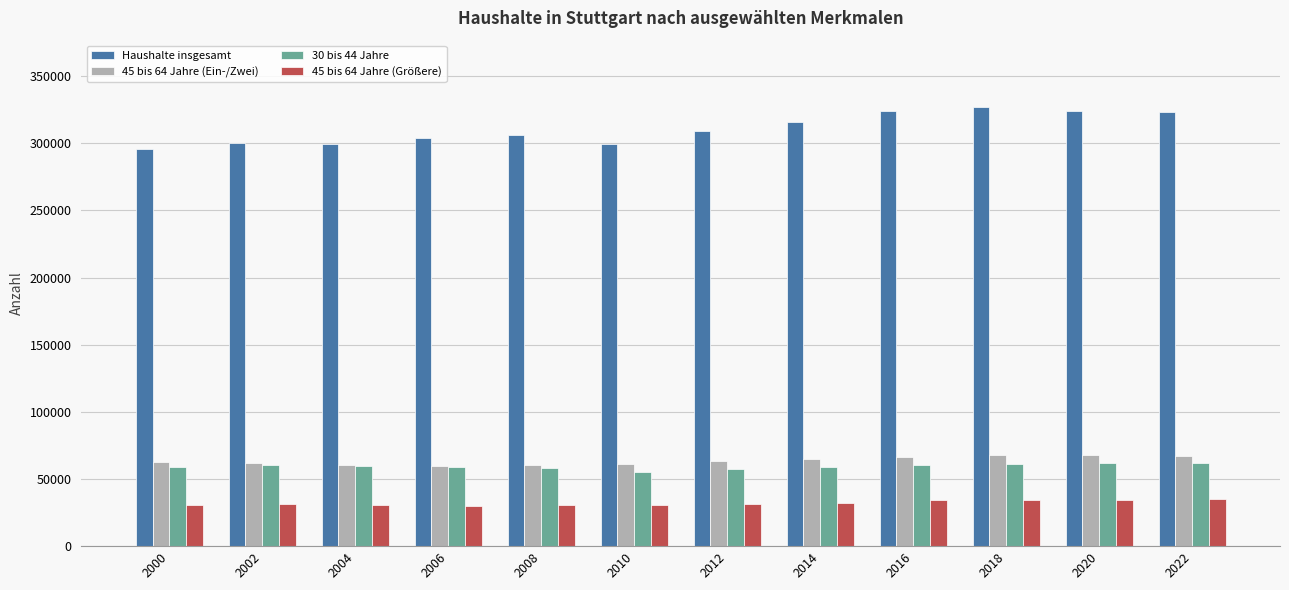

What is the spread (max minus min) of values at 2018?

292847